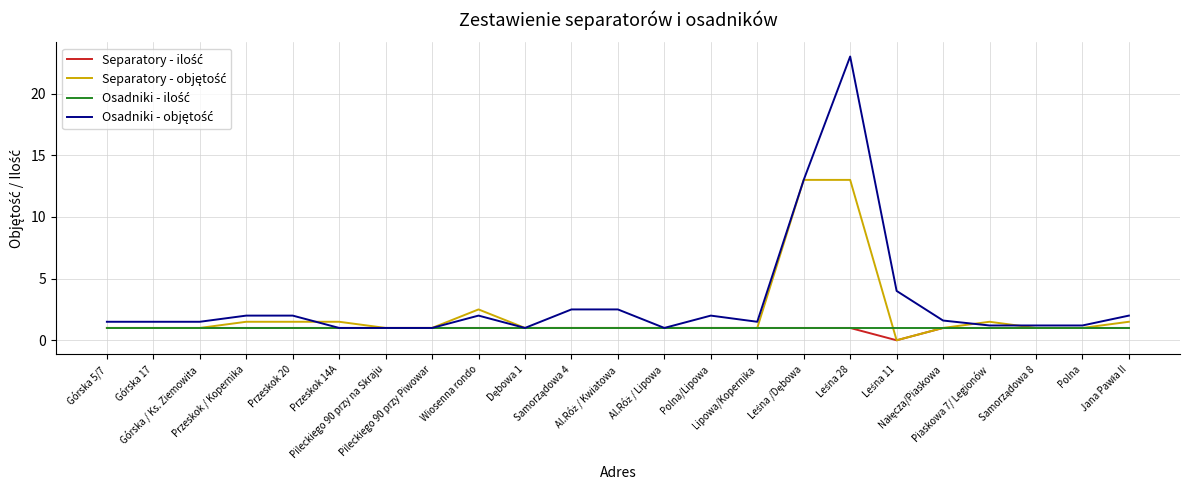

Reading left to right, what are all the values shown in this chart?

Separatory - ilość: 1.0	1.0	1.0	1.0	1.0	1.0	1.0	1.0	1.0	1.0	1.0	1.0	1.0	1.0	1.0	1.0	1.0	0.0	1.0	1.0	1.0	1.0	1.0
Separatory - objętość: 1.0	1.0	1.0	1.5	1.5	1.5	1.0	1.0	2.5	1.0	1.0	1.0	1.0	1.0	1.0	13.0	13.0	0.0	1.0	1.5	1.0	1.0	1.5
Osadniki - ilość: 1.0	1.0	1.0	1.0	1.0	1.0	1.0	1.0	1.0	1.0	1.0	1.0	1.0	1.0	1.0	1.0	1.0	1.0	1.0	1.0	1.0	1.0	1.0
Osadniki - objętość: 1.5	1.5	1.5	2.0	2.0	1.0	1.0	1.0	2.0	1.0	2.5	2.5	1.0	2.0	1.5	13.0	23.0	4.0	1.6	1.2	1.2	1.2	2.0